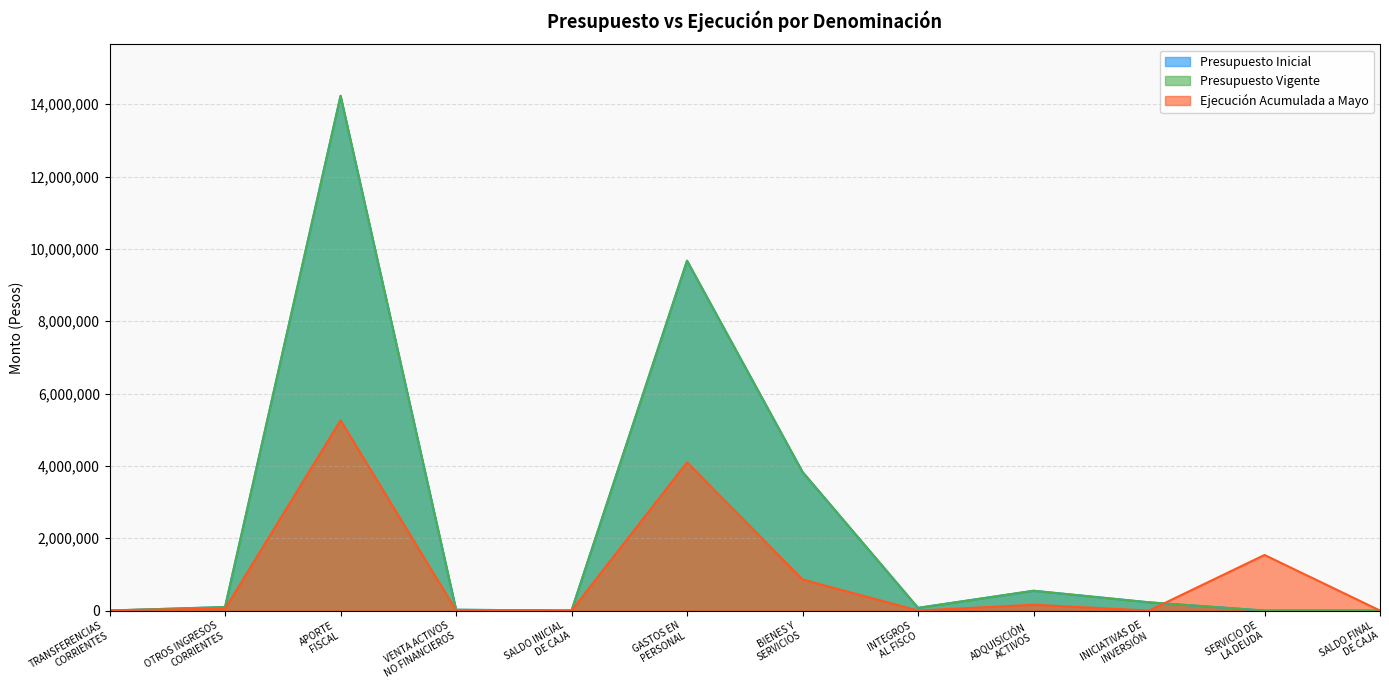

List the series in order of their peak value, highest first.

Presupuesto Inicial, Presupuesto Vigente, Ejecución Acumulada a Mayo